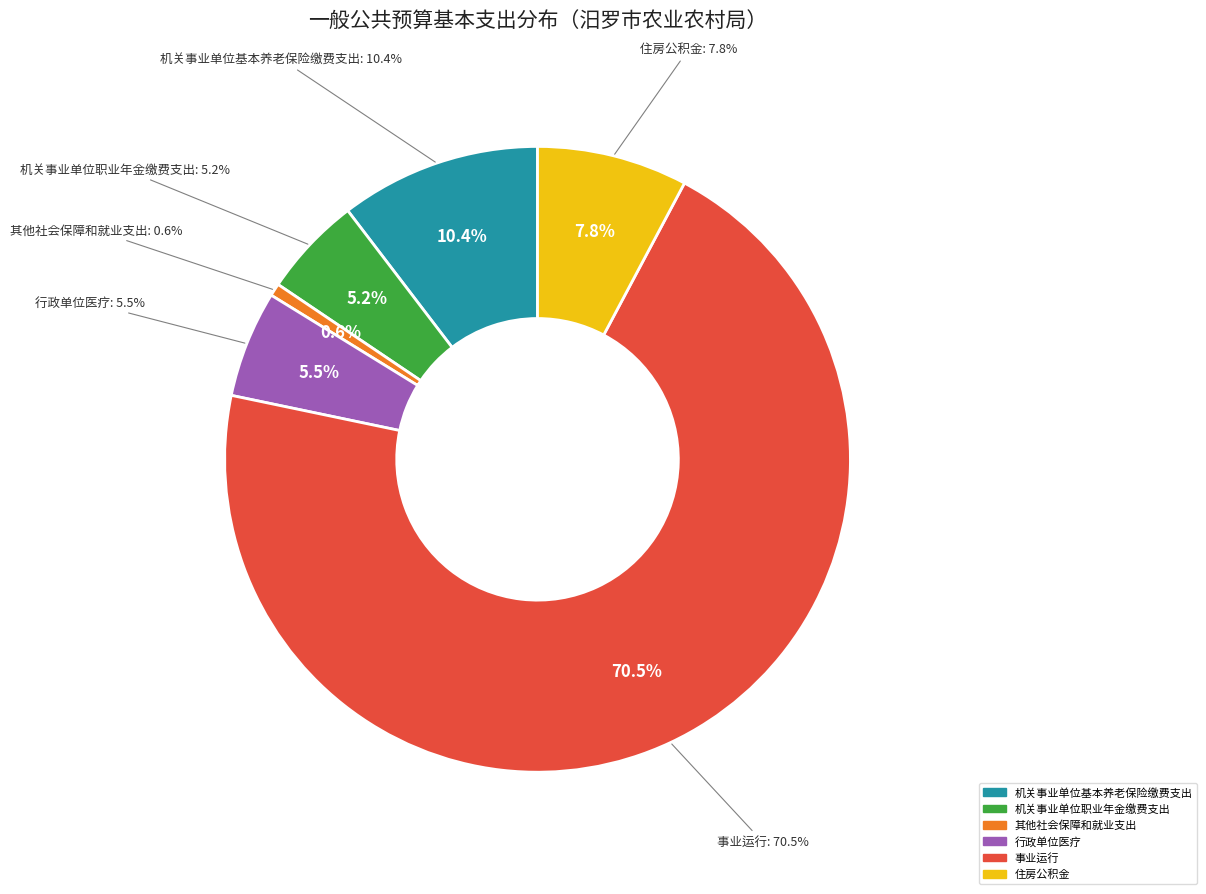

Combined, do 机关事业单位基本养老保险缴费支出 and 其他社会保障和就业支出 account for over 50%?

No